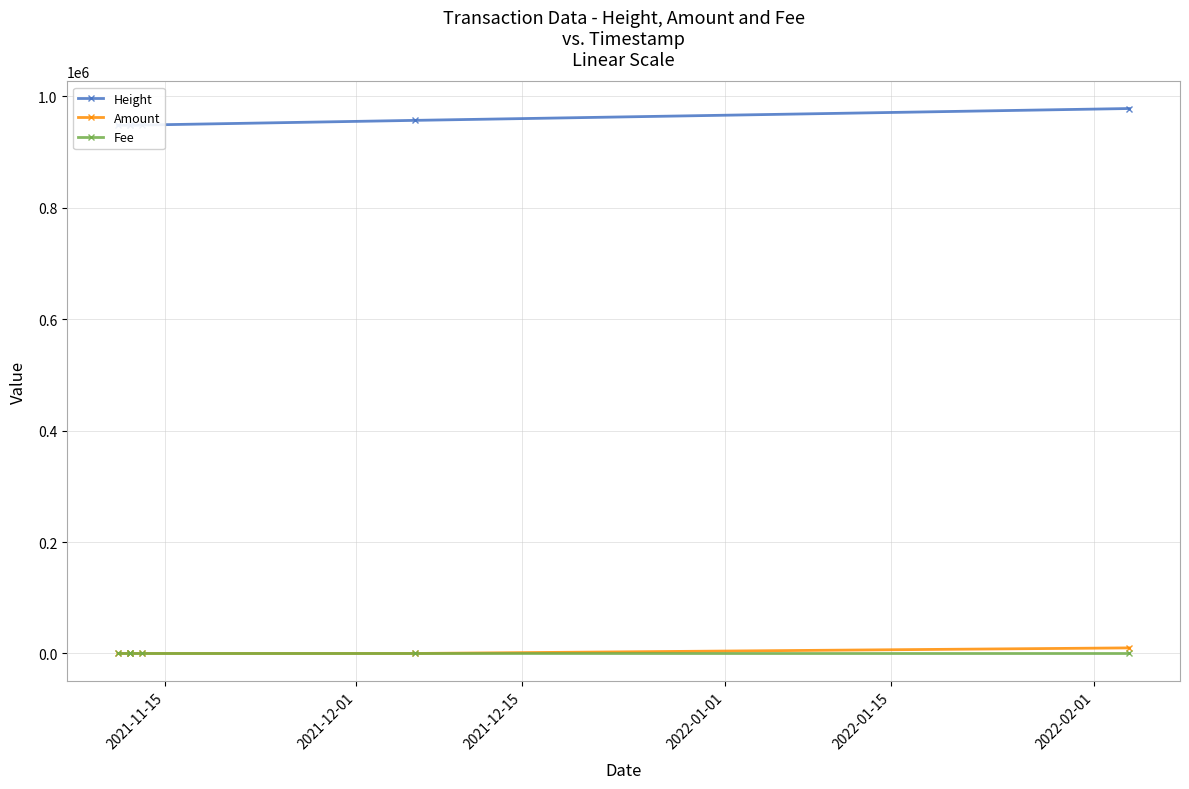

Which series changed the most between 2021-11-15 and 2021-12-01?

Height